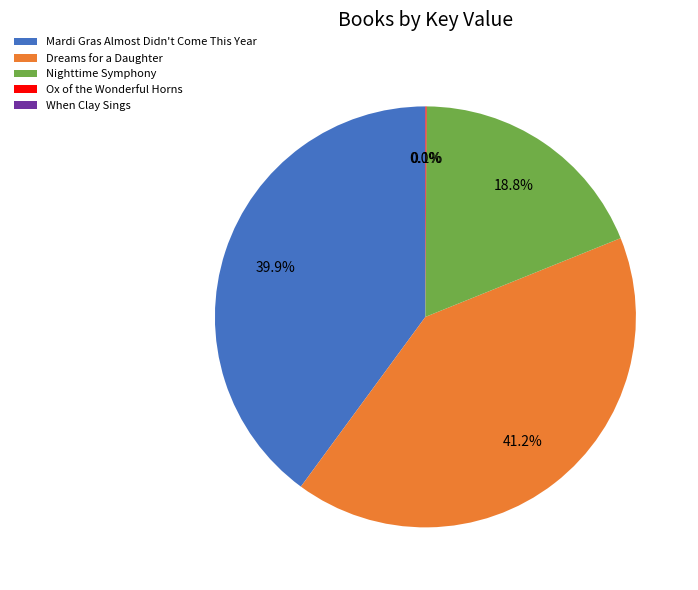

Which category has the biggest portion of the pie?

Dreams for a Daughter